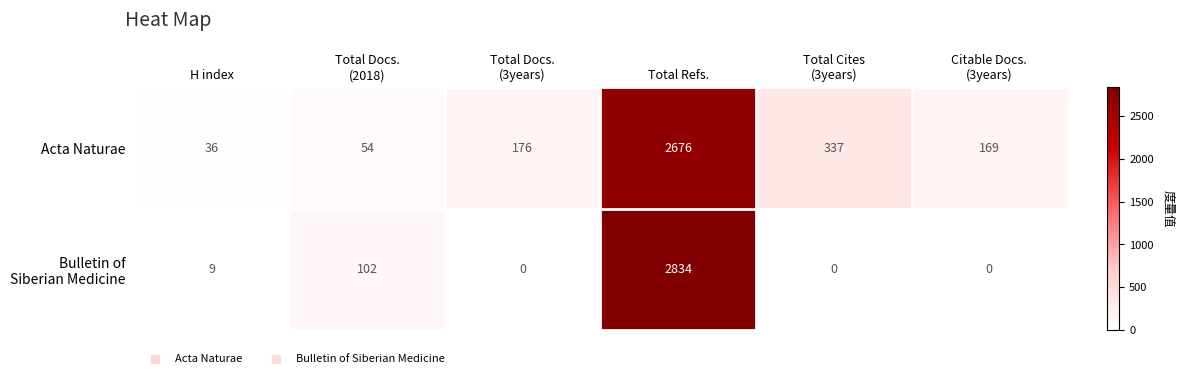

What is the minimum value for Acta Naturae?

36